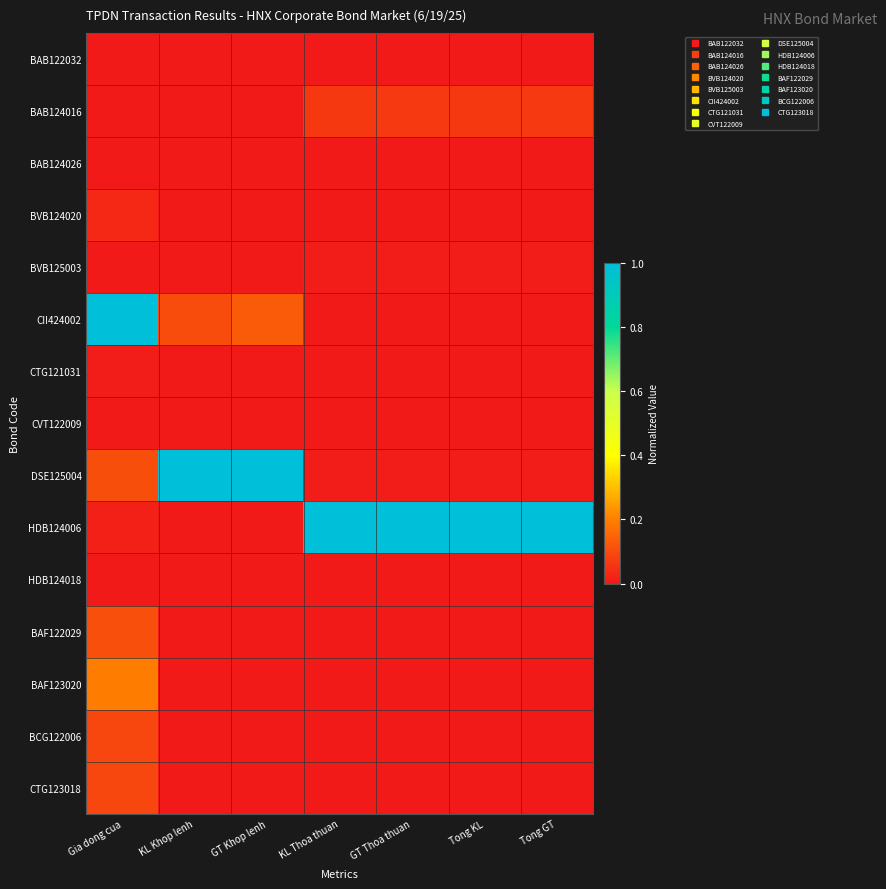

What is the total value across all series at KL Thoa thuan?

1.1